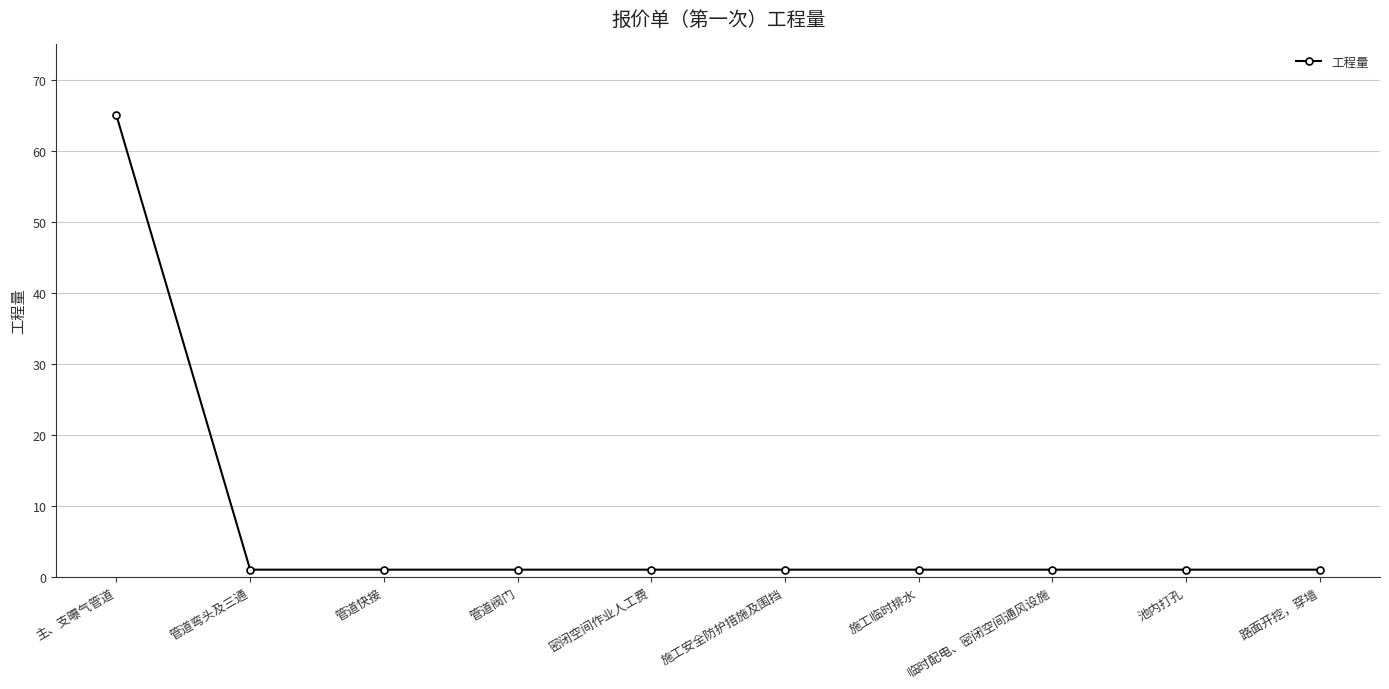

What is the smallest value displayed?

1